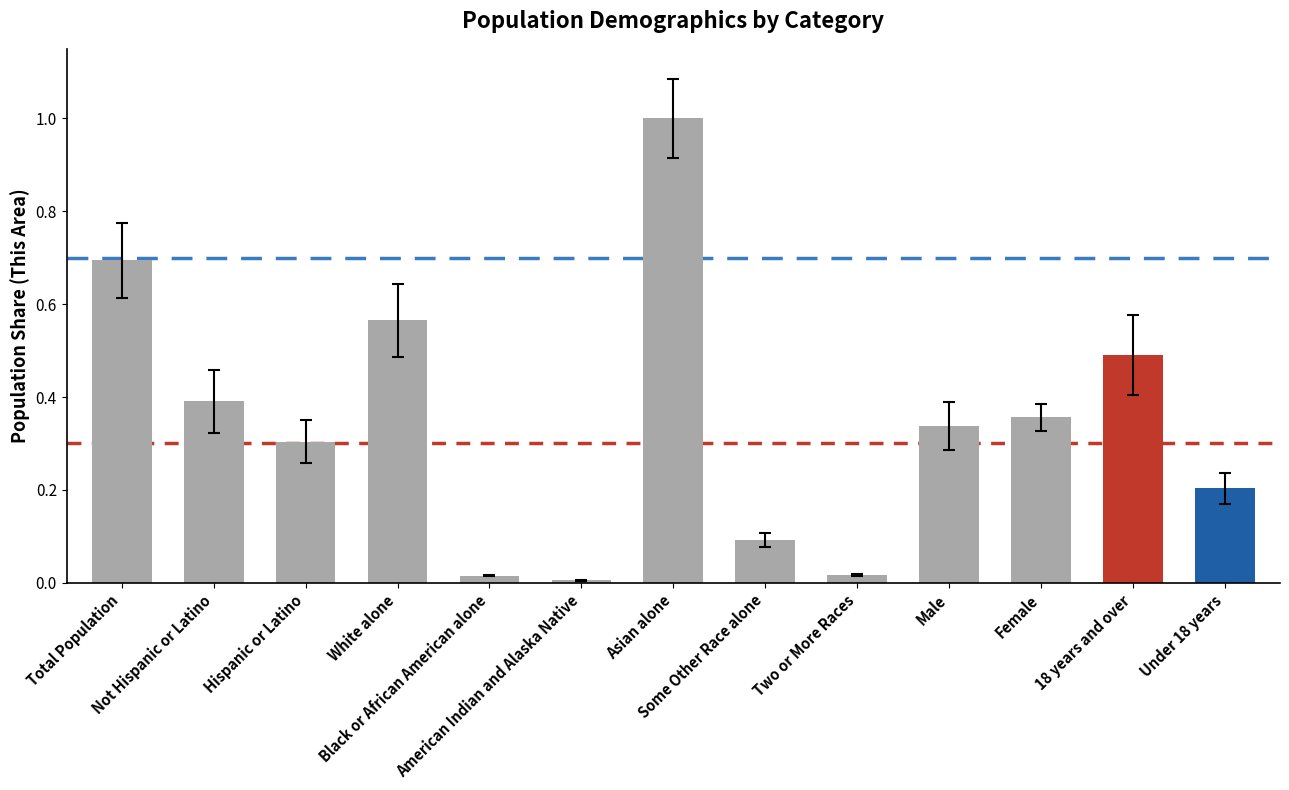

What is the difference between the maximum and minimum values?

1.0